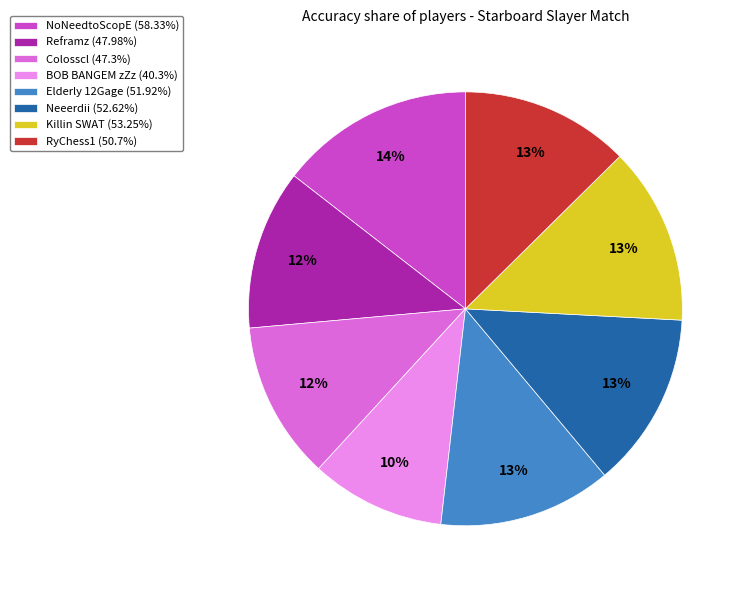

Which slice is the largest?

NoNeedtoScopE